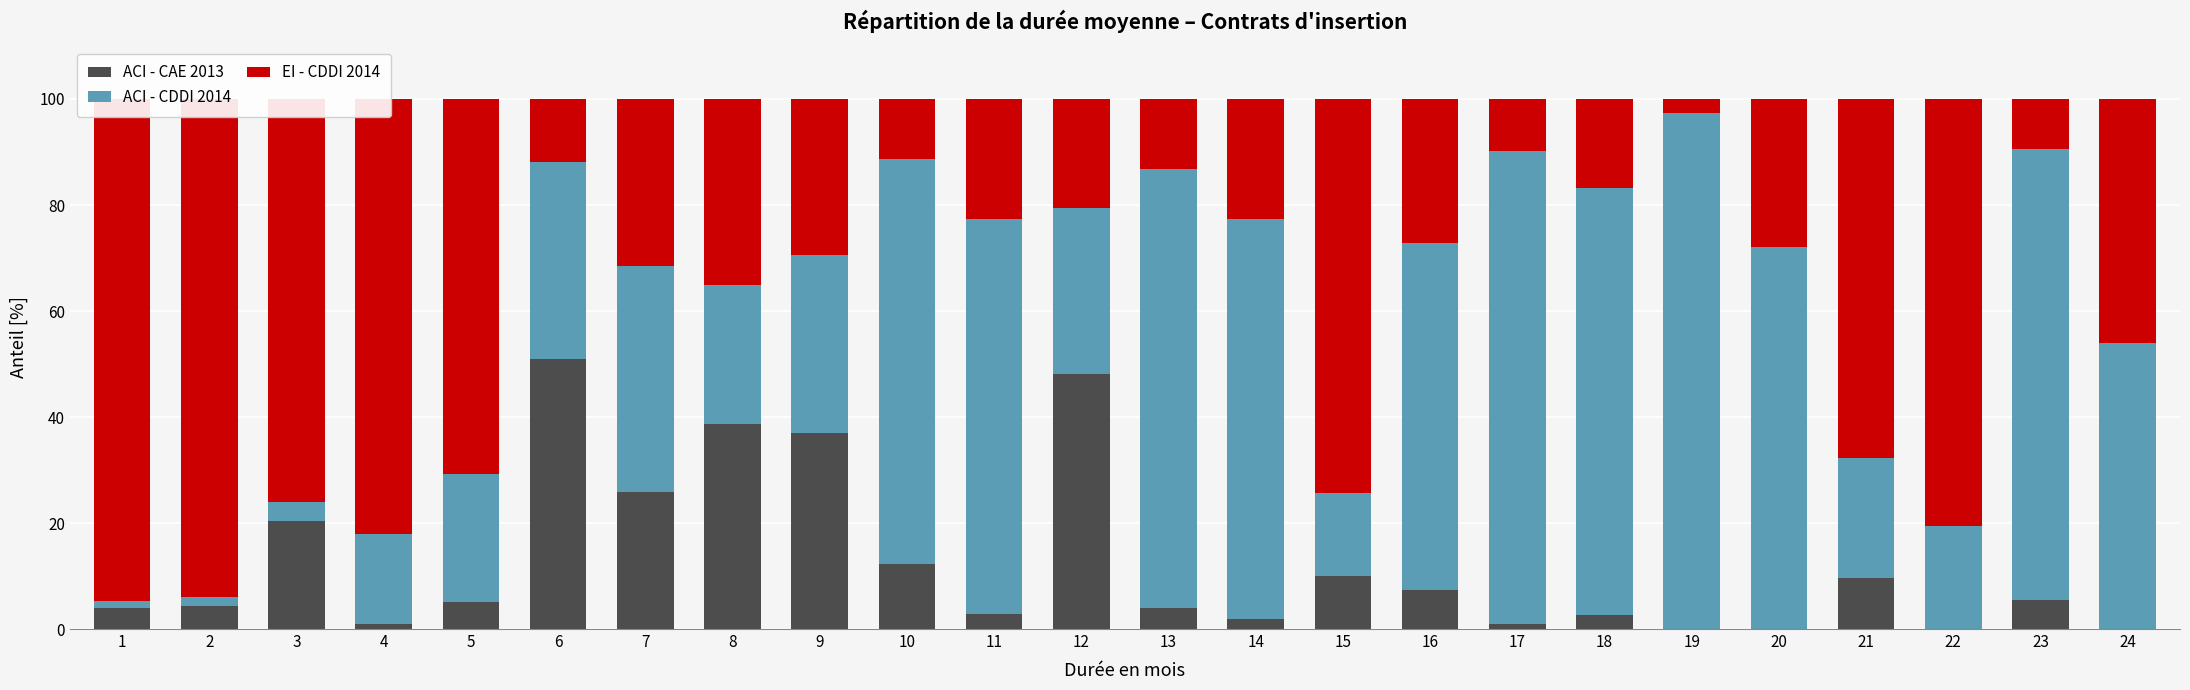

What are all the series names shown in the legend?

ACI - CAE 2013, ACI - CDDI 2014, EI - CDDI 2014